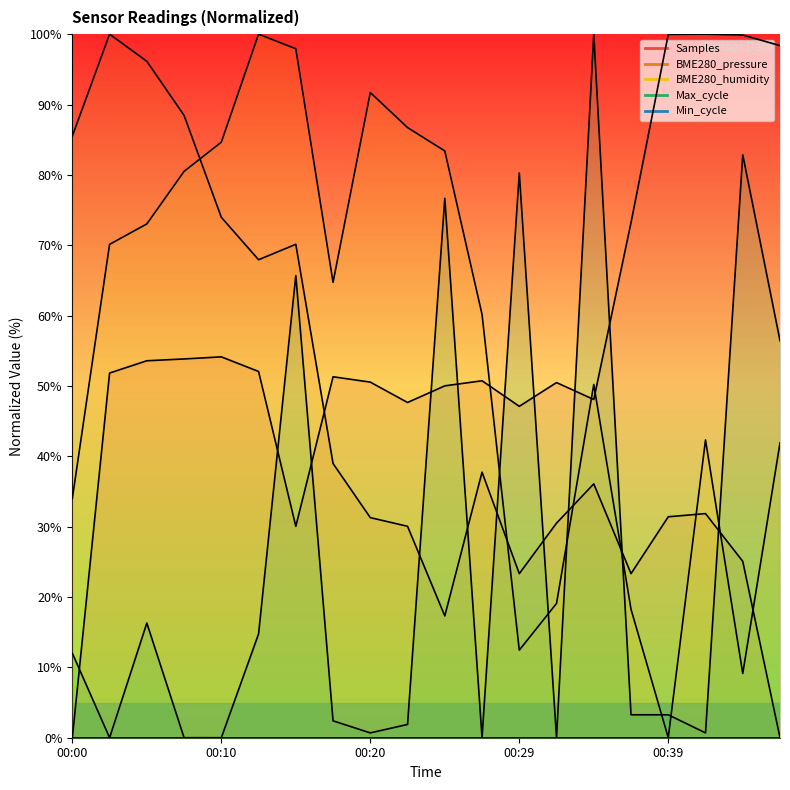

Which series has the largest range (max minus min)?

Samples